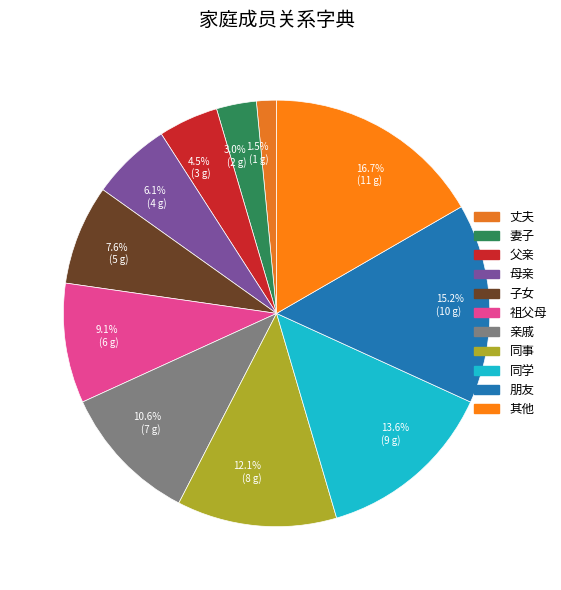

Which has a higher value, 同学 or 子女?

同学